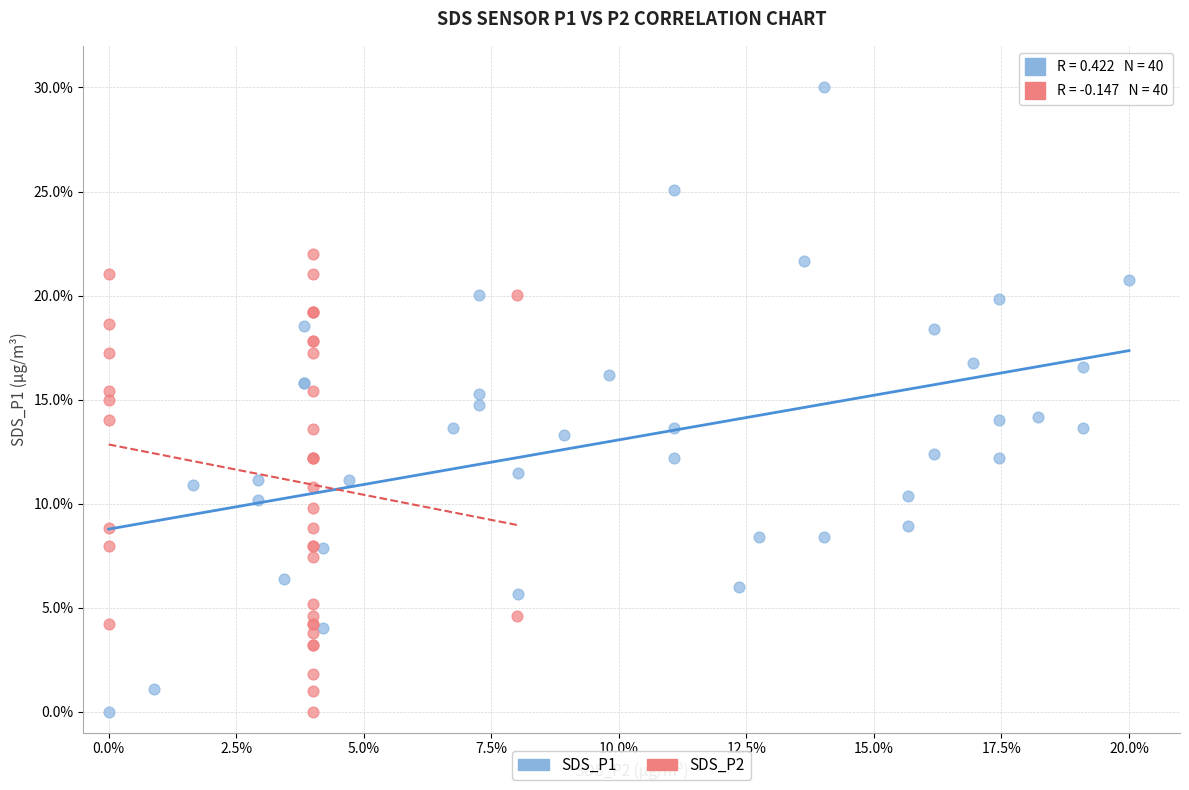

What are all the series names shown in the legend?

SDS_P1, SDS_P2